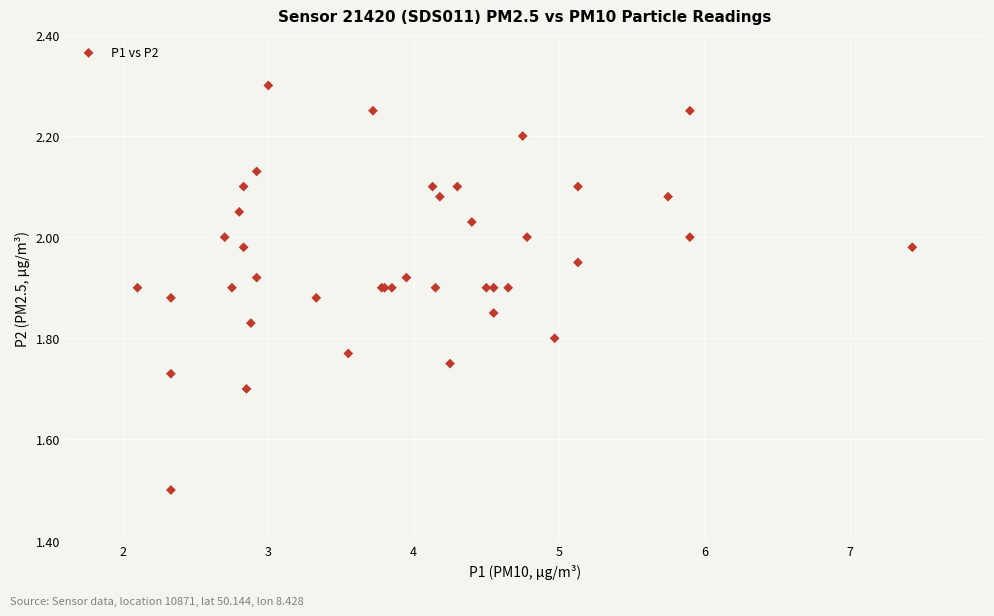

What Y value in the scatter plot is closest to 1?

1.5